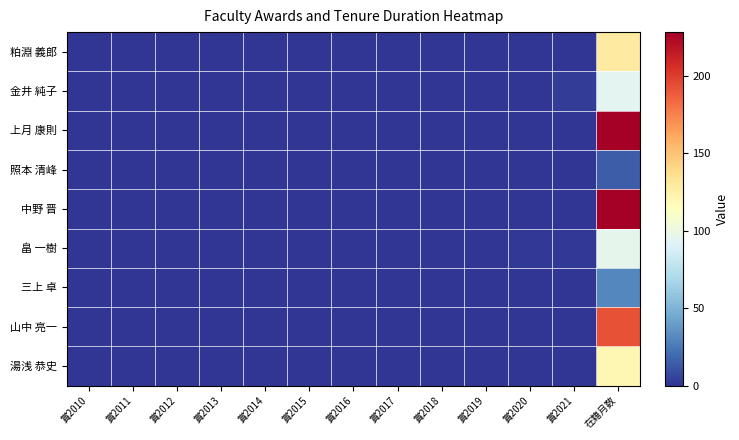

Reading left to right, extract all data points from this chart.

粕淵 義郎: 賞2010=0	賞2011=0	賞2012=0	賞2013=0	賞2014=0	賞2015=0	賞2016=0	賞2017=0	賞2018=0	賞2019=0	賞2020=0	賞2021=0	在籍月数=129
金井 純子: 賞2010=0	賞2011=0	賞2012=0	賞2013=0	賞2014=0	賞2015=0	賞2016=0	賞2017=0	賞2018=0	賞2019=0	賞2020=0	賞2021=3	在籍月数=94
上月 康則: 賞2010=0	賞2011=0	賞2012=0	賞2013=0	賞2014=0	賞2015=0	賞2016=0	賞2017=0	賞2018=0	賞2019=0	賞2020=0	賞2021=0	在籍月数=228
照本 清峰: 賞2010=0	賞2011=0	賞2012=0	賞2013=0	賞2014=0	賞2015=0	賞2016=0	賞2017=0	賞2018=0	賞2019=0	賞2020=0	賞2021=0	在籍月数=15
中野 晋: 賞2010=0	賞2011=0	賞2012=0	賞2013=0	賞2014=0	賞2015=0	賞2016=0	賞2017=0	賞2018=0	賞2019=0	賞2020=0	賞2021=0	在籍月数=228
畠 一樹: 賞2010=0	賞2011=0	賞2012=0	賞2013=0	賞2014=0	賞2015=0	賞2016=0	賞2017=0	賞2018=0	賞2019=0	賞2020=1	賞2021=1	在籍月数=96
三上 卓: 賞2010=0	賞2011=0	賞2012=0	賞2013=0	賞2014=0	賞2015=0	賞2016=0	賞2017=0	賞2018=0	賞2019=0	賞2020=0	賞2021=0	在籍月数=31
山中 亮一: 賞2010=0	賞2011=0	賞2012=0	賞2013=0	賞2014=0	賞2015=0	賞2016=0	賞2017=0	賞2018=0	賞2019=0	賞2020=0	賞2021=0	在籍月数=192
湯浅 恭史: 賞2010=0	賞2011=0	賞2012=0	賞2013=0	賞2014=0	賞2015=0	賞2016=0	賞2017=0	賞2018=0	賞2019=0	賞2020=0	賞2021=0	在籍月数=120